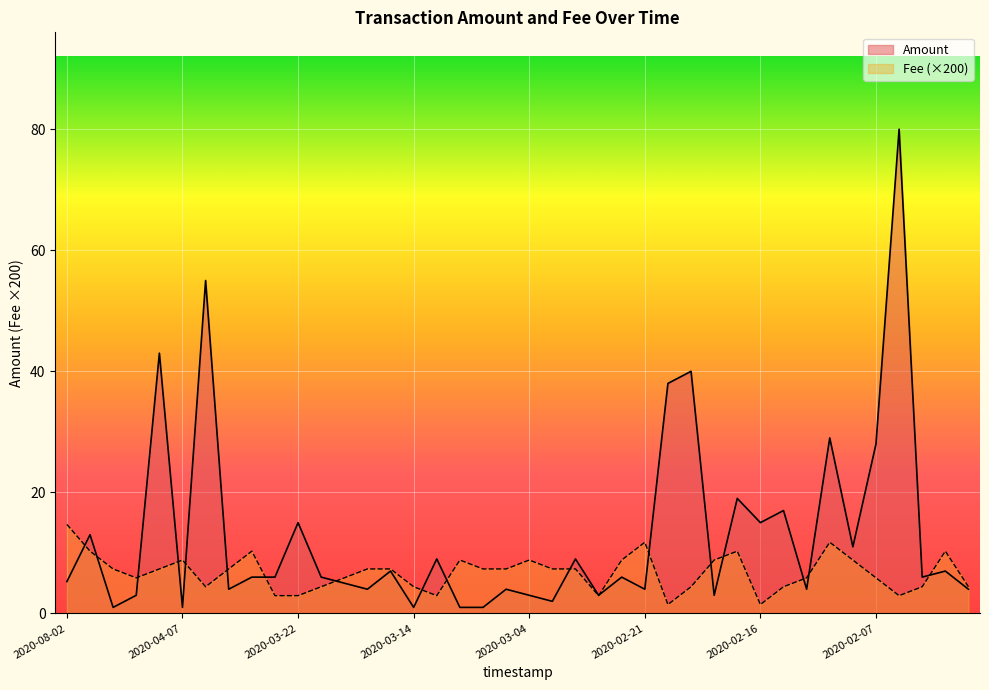

At 2020-08-02, list the series in order from smallest to largest.

Amount, Fee (×200)